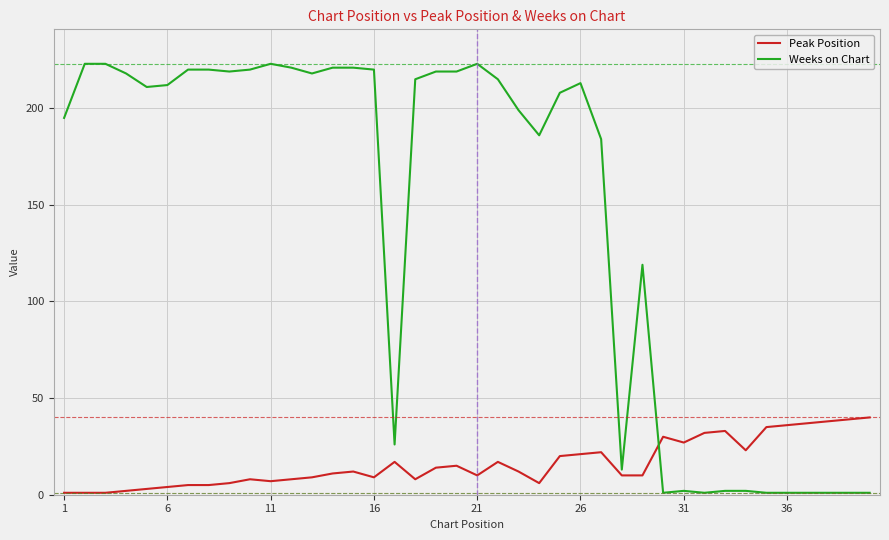

Rank the series by their maximum value, from lowest to highest.

Peak Position, Weeks on Chart